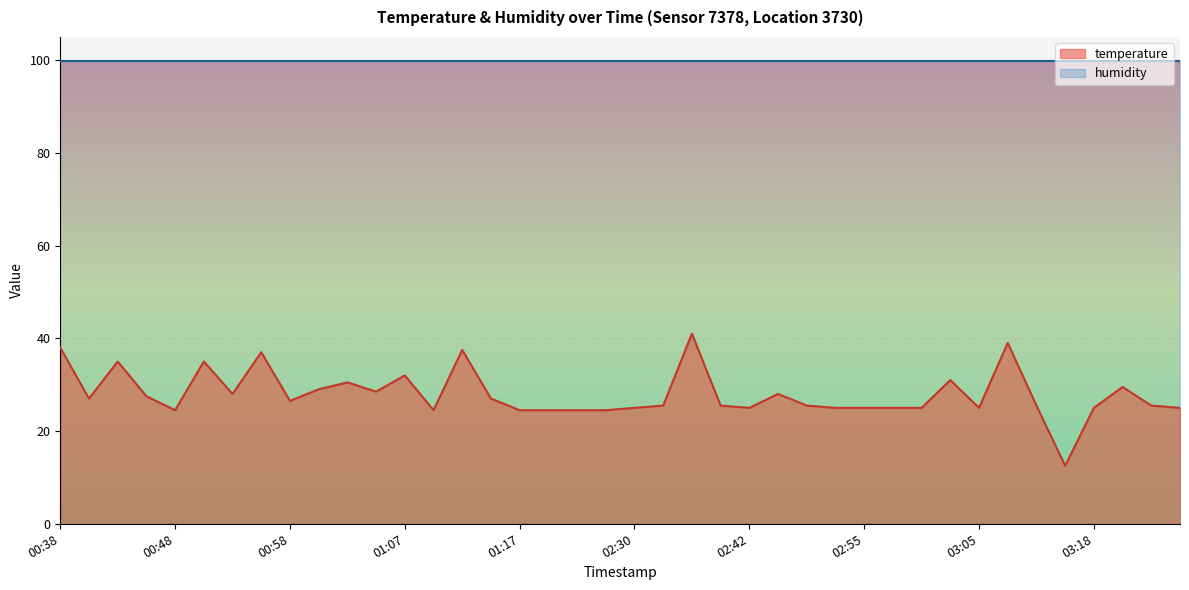

What is the difference between the maximum and minimum values?

28.5